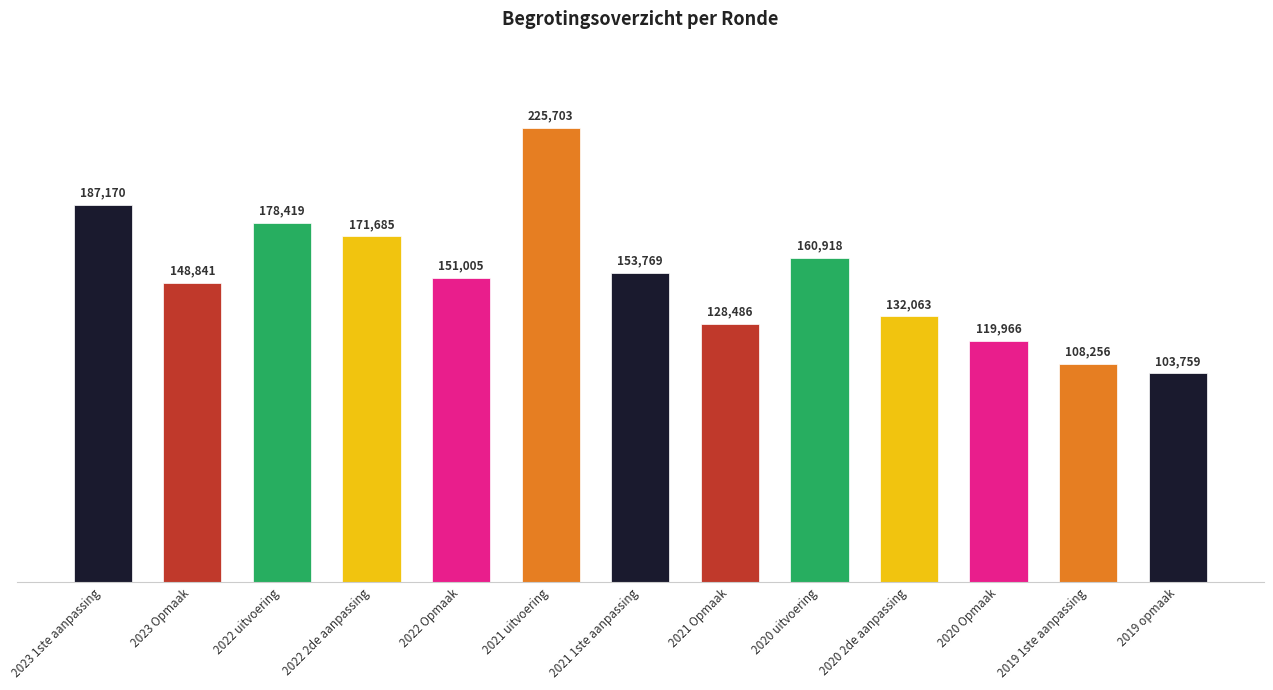

List the labels in order of value, largest first.

2021 uitvoering, 2023 1ste aanpassing, 2022 uitvoering, 2022 2de aanpassing, 2020 uitvoering, 2021 1ste aanpassing, 2022 Opmaak, 2023 Opmaak, 2020 2de aanpassing, 2021 Opmaak, 2020 Opmaak, 2019 1ste aanpassing, 2019 opmaak